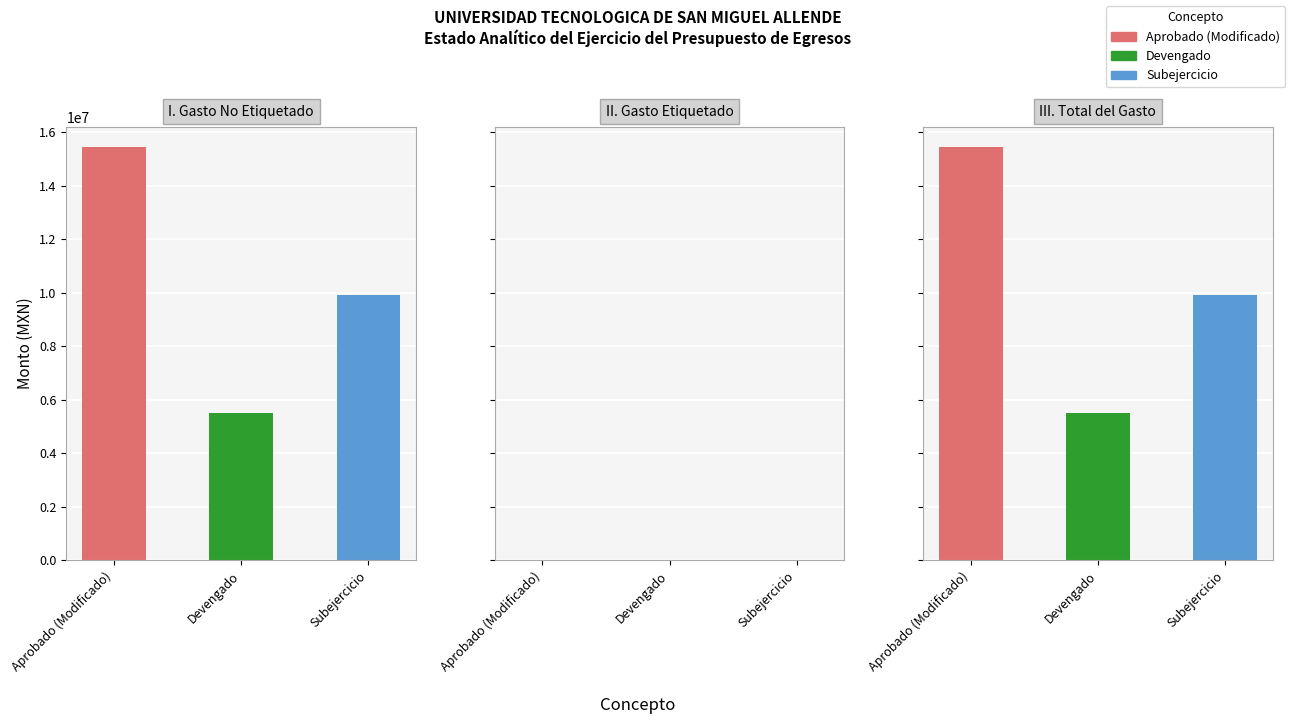

Which has a higher value, I. Gasto No Etiquetado or III. Total del Gasto?

I. Gasto No Etiquetado